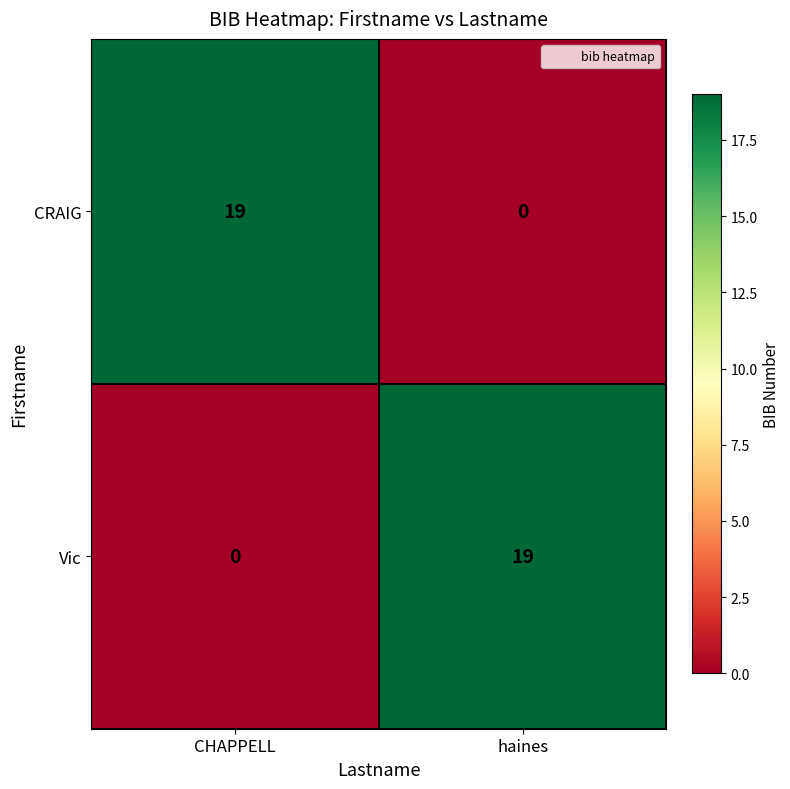

At which label does Vic reach its minimum?

CHAPPELL